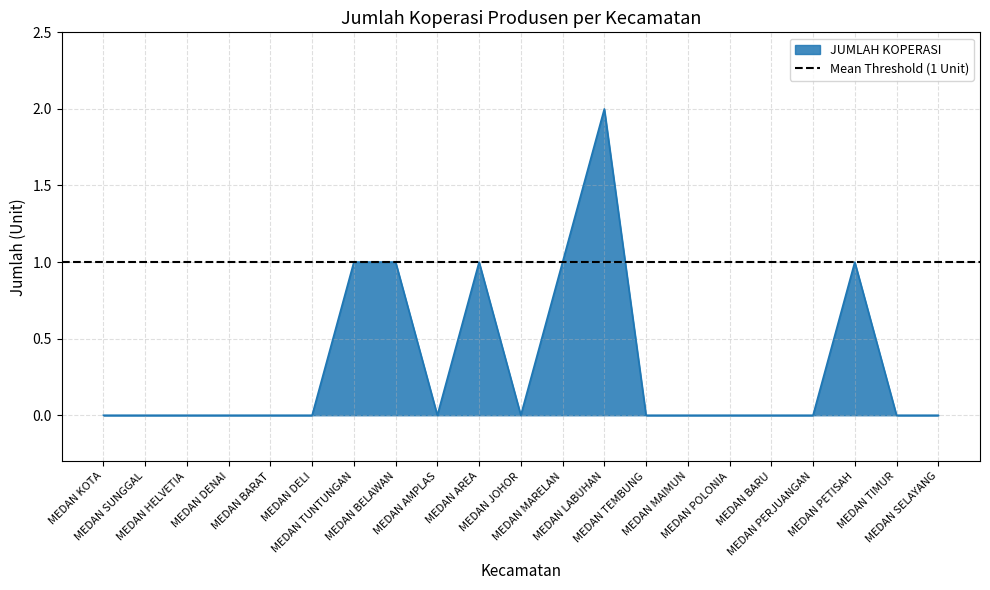

True or false: the data has more than 1 interior local peaks.

True